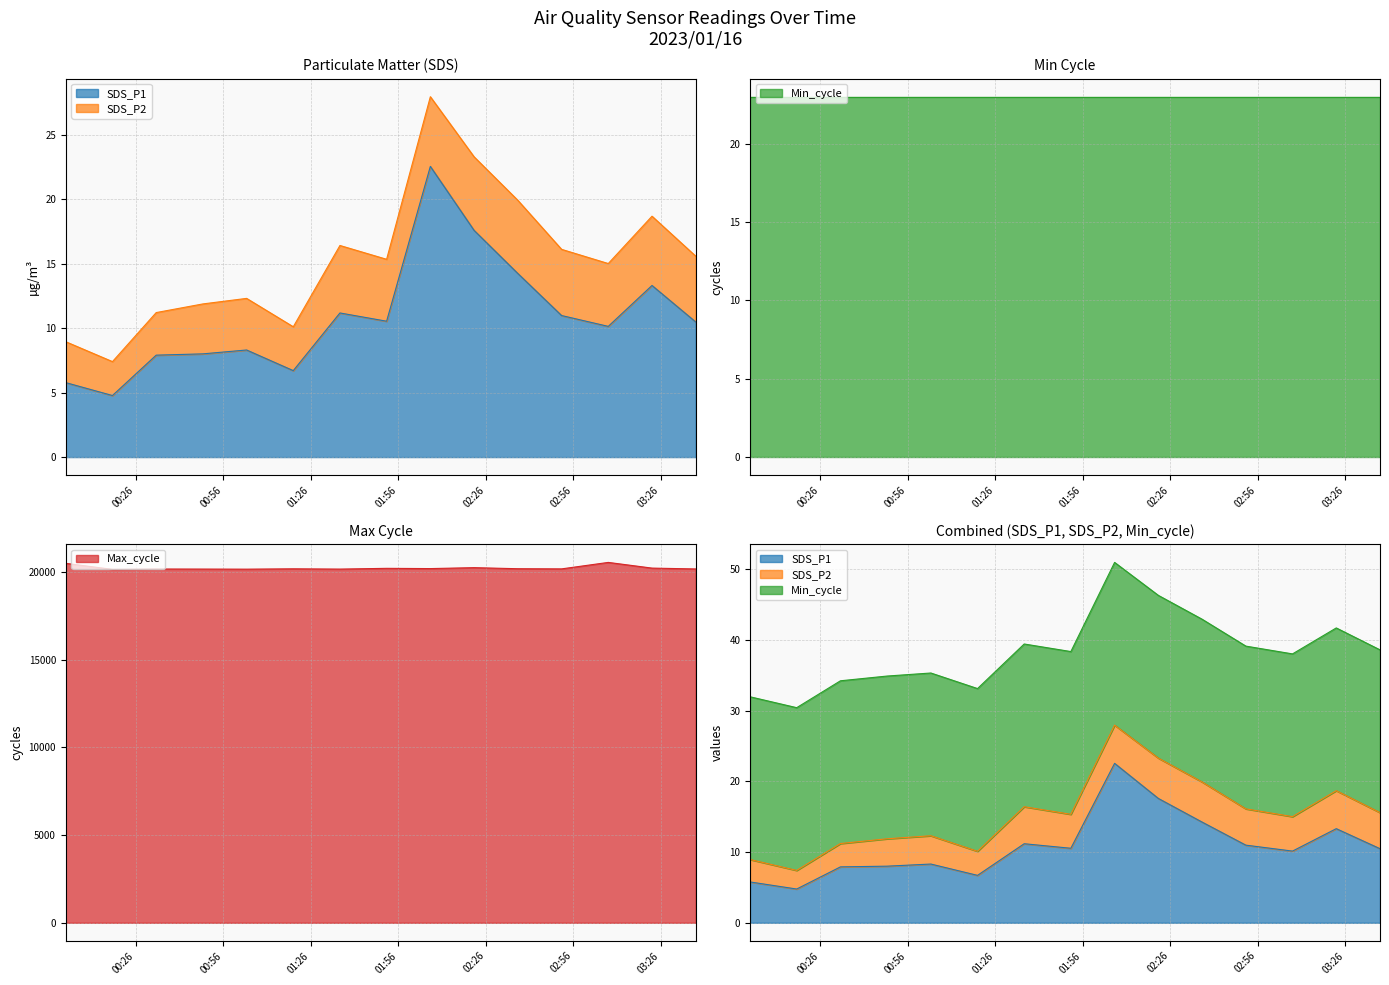

What is the maximum value for SDS_P1?

22.5